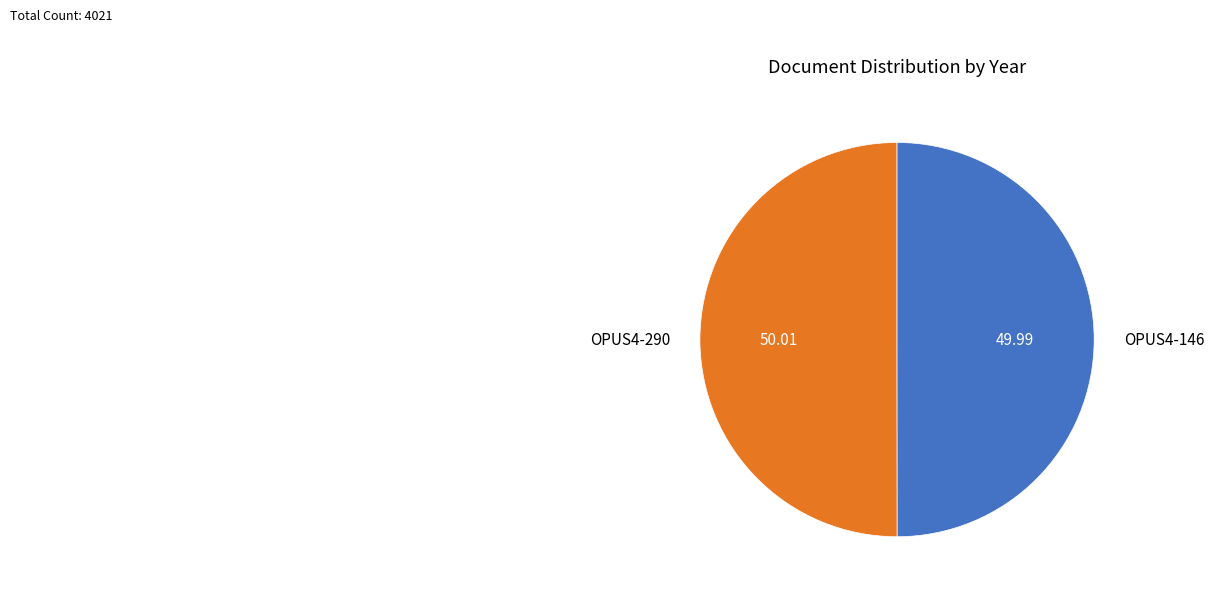

Combined, do OPUS4-146 and OPUS4-290 account for over 50%?

Yes